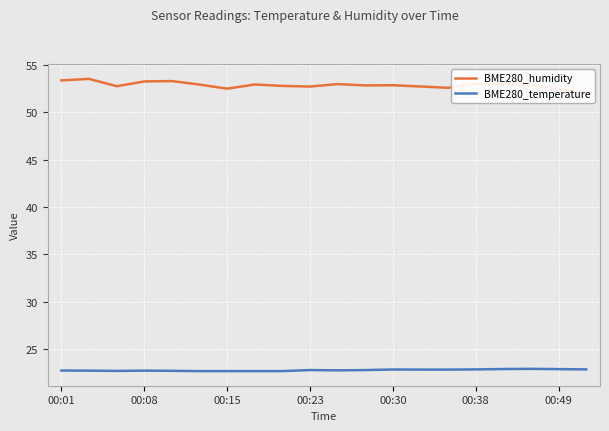

How many data points does each series have?

20